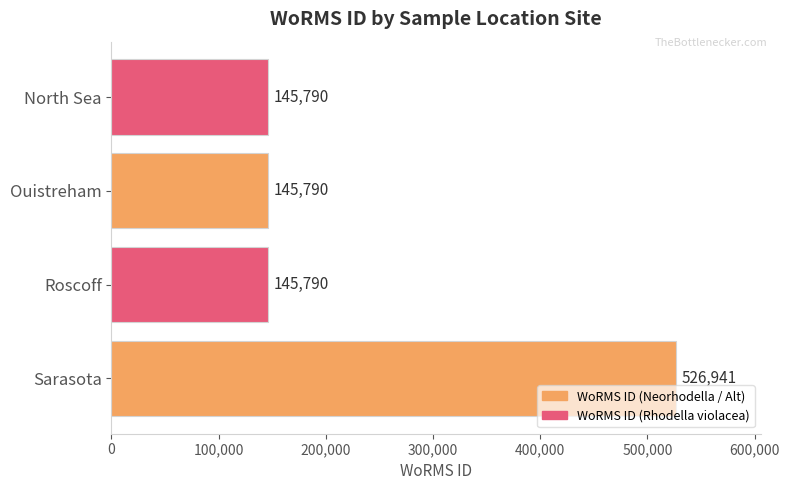

Count the values in the range 145790 to 526941.

4